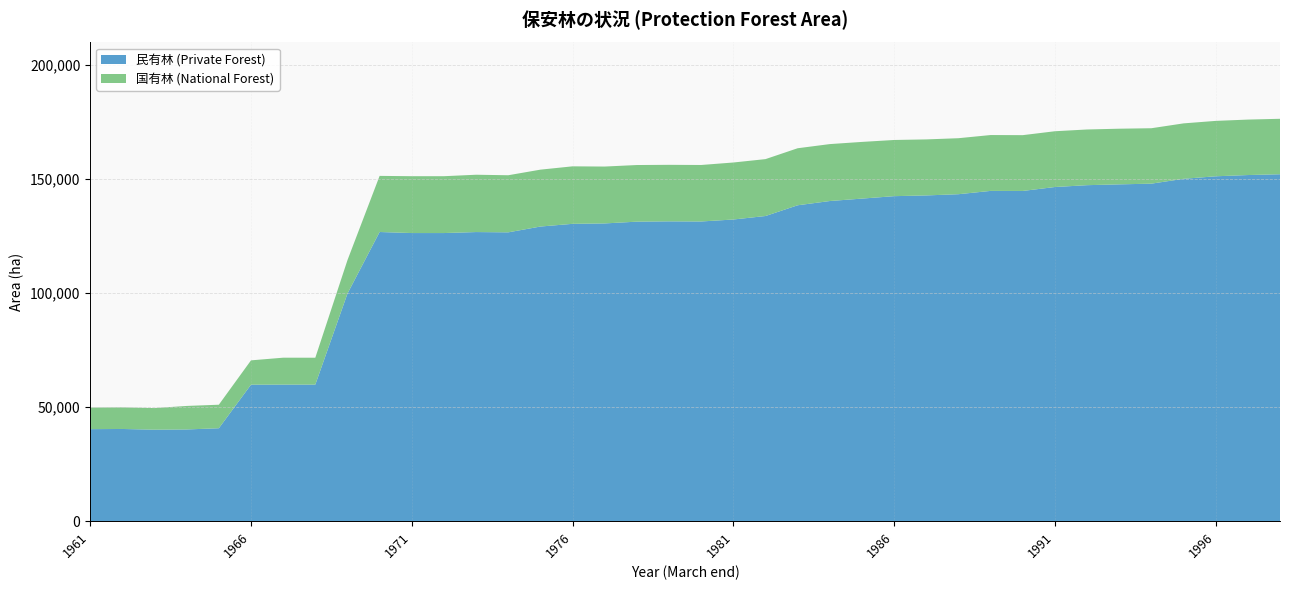

Reading left to right, what are all the values shown in this chart?

民有林 (Private Forest): 40404	40477	40169	40264	40801	59903	59934	59934	99855	126875	126416	126416	126849	126728	129273	130456	130638	131415	131550	131490	132359	133888	138598	140463	141529	142595	142920	143452	144904	144884	146607	147415	147772	148080	150211	151313	151857	152206
国有林 (National Forest): 9485	9483	9478	10319	10318	10672	11812	11798	14670	24616	24936	24936	25145	25043	24951	25223	24947	24839	24791	24783	25003	24958	25016	24975	24864	24645	24572	24565	24504	24476	24466	24429	24414	24313	24310	24300	24329	24329